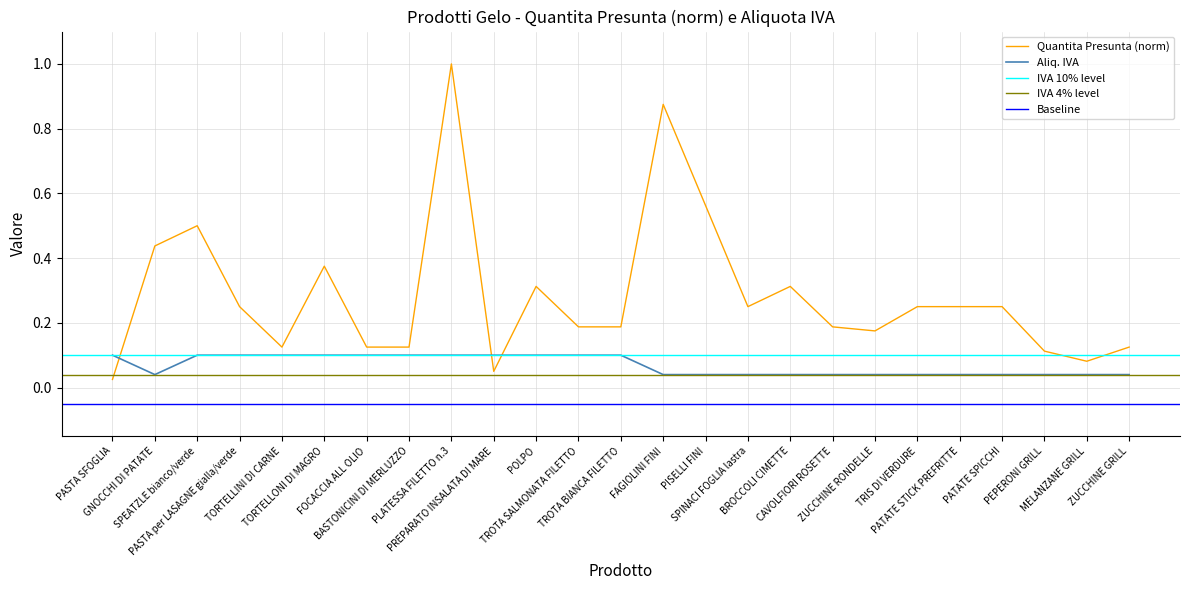

How many times do Aliq. IVA and Quantita Presunta (norm) cross each other?

3